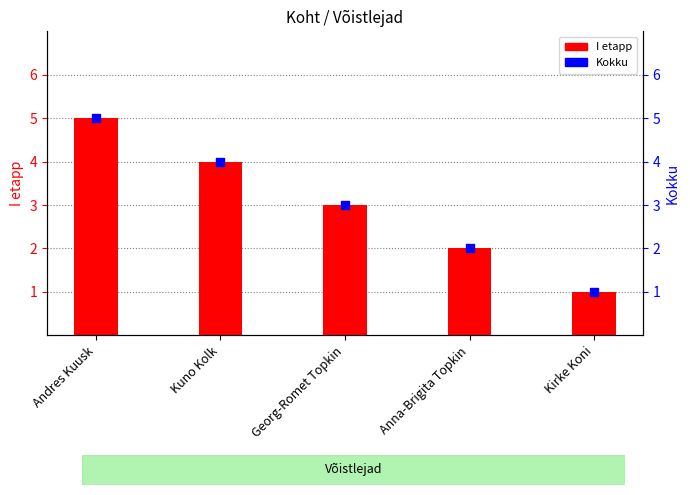

At how many categories does at least one series exceed 1?

4